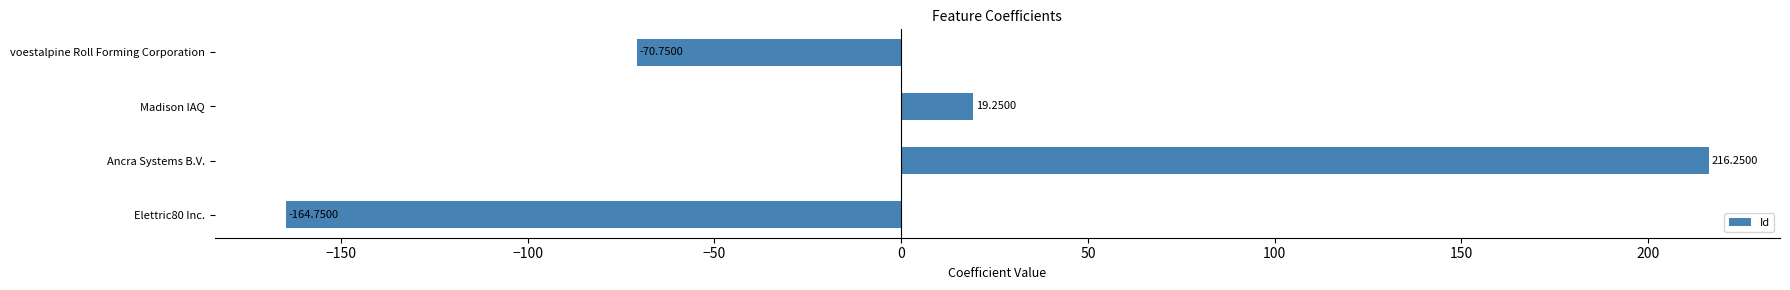

What is the change in value from Elettric80 Inc. to voestalpine Roll Forming Corporation?

+94.0